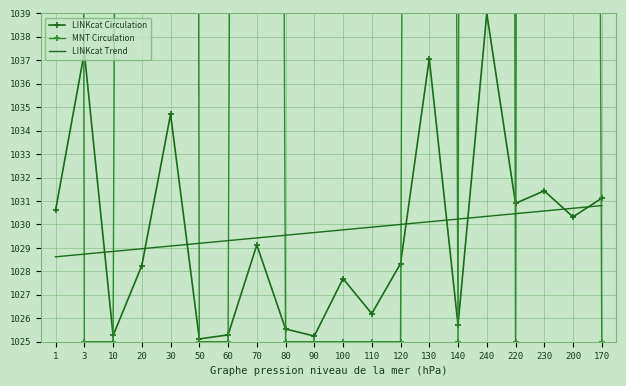

What is the difference between the highest and lowest values at 10?

3.9